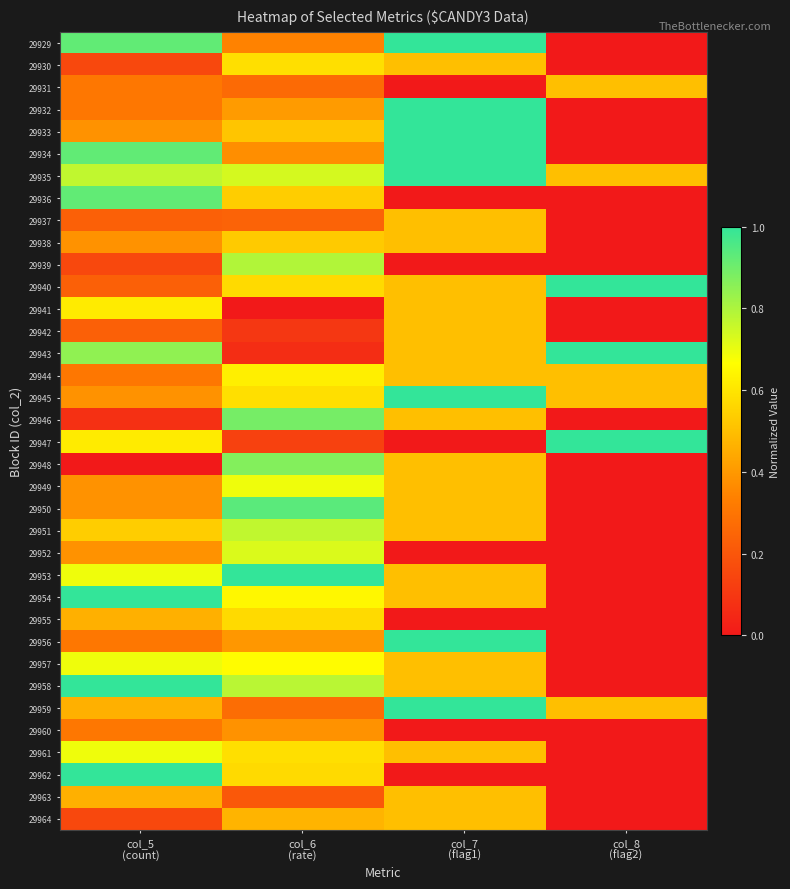

Rank the series at col_5 (count) from highest to lowest value.

29954, 29958, 29962, 29929, 29934, 29936, 29943, 29935, 29953, 29957, 29961, 29941, 29947, 29951, 29955, 29959, 29963, 29933, 29938, 29945, 29949, 29950, 29952, 29931, 29932, 29944, 29956, 29960, 29937, 29940, 29942, 29930, 29939, 29964, 29946, 29948